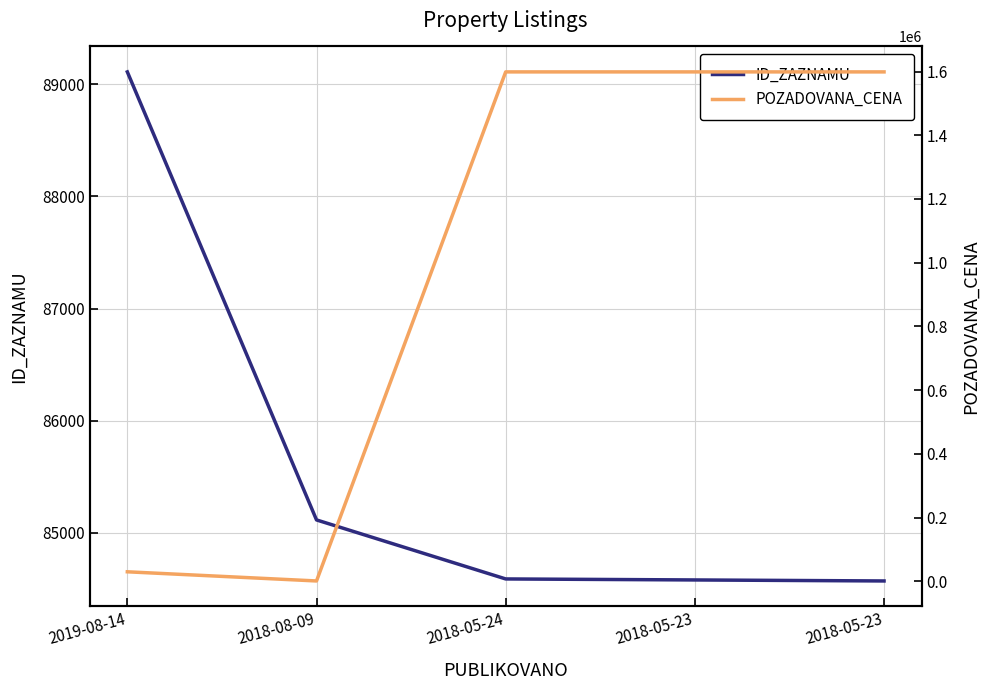

Rank the series by their maximum value, from highest to lowest.

POZADOVANA_CENA, ID_ZAZNAMU